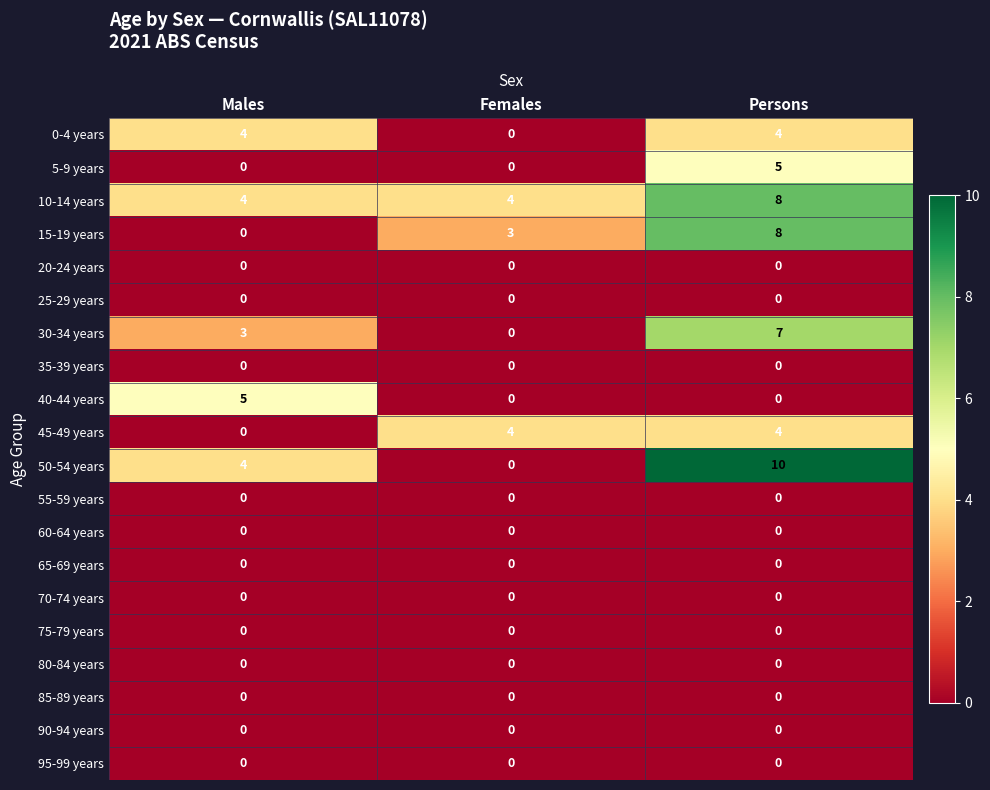

What is the total value across all series at Persons?

46